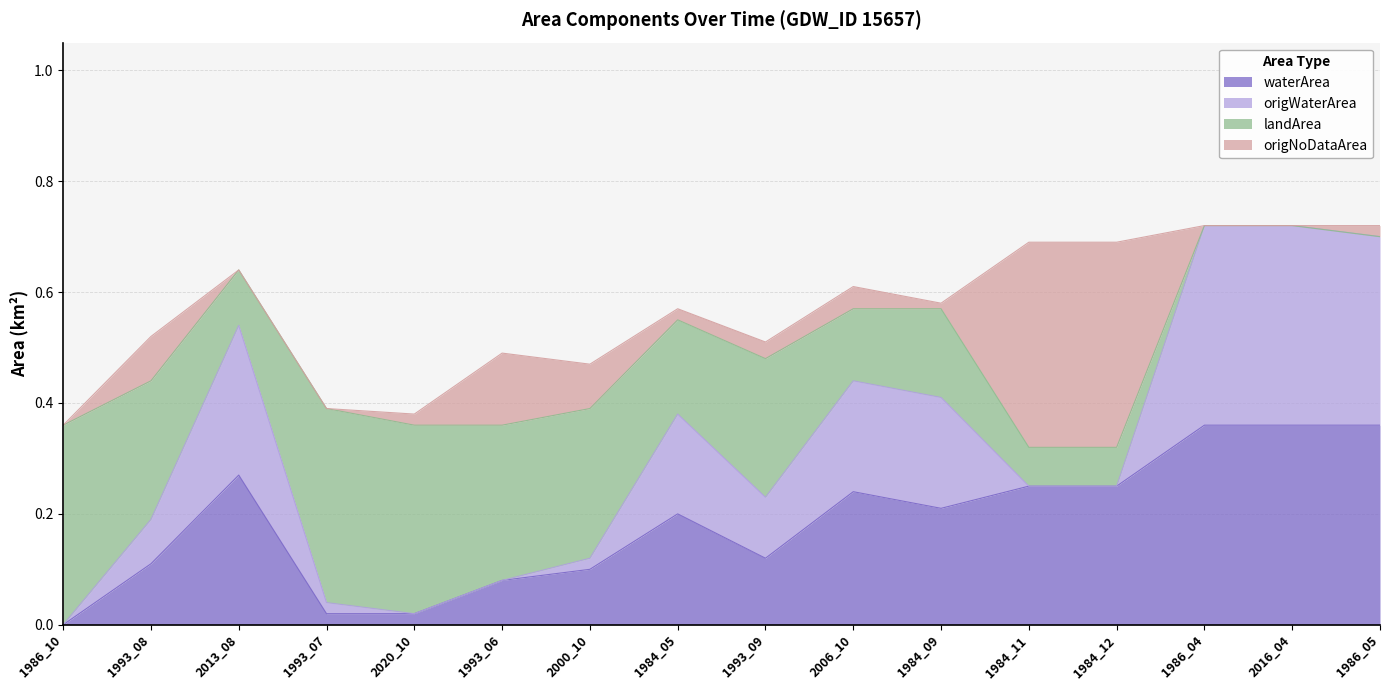

True or false: waterArea has a value of 0.1 at 1993_08.

True